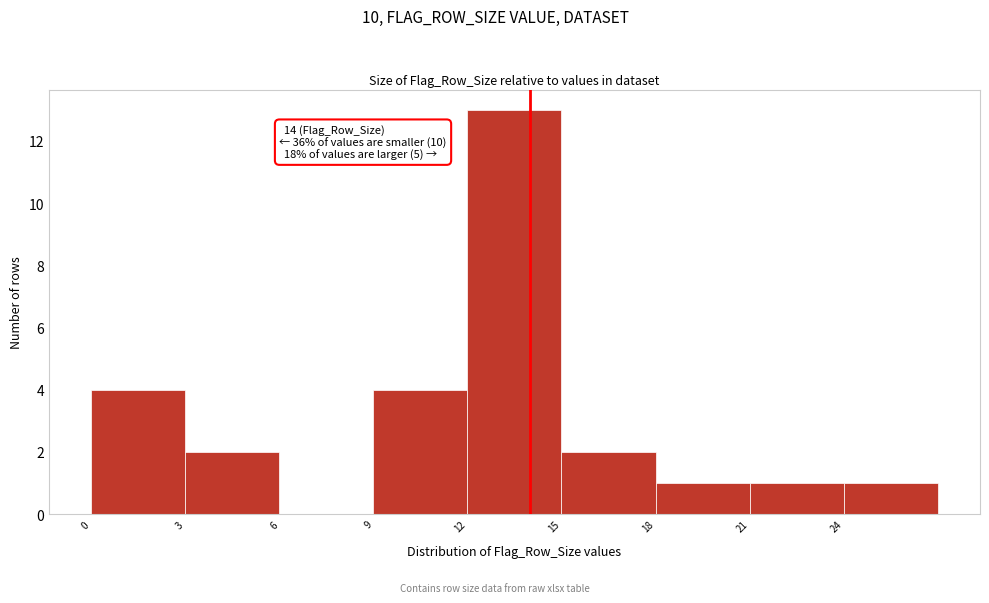

Over which range of the x-axis is the bar tallest?

12 to 15